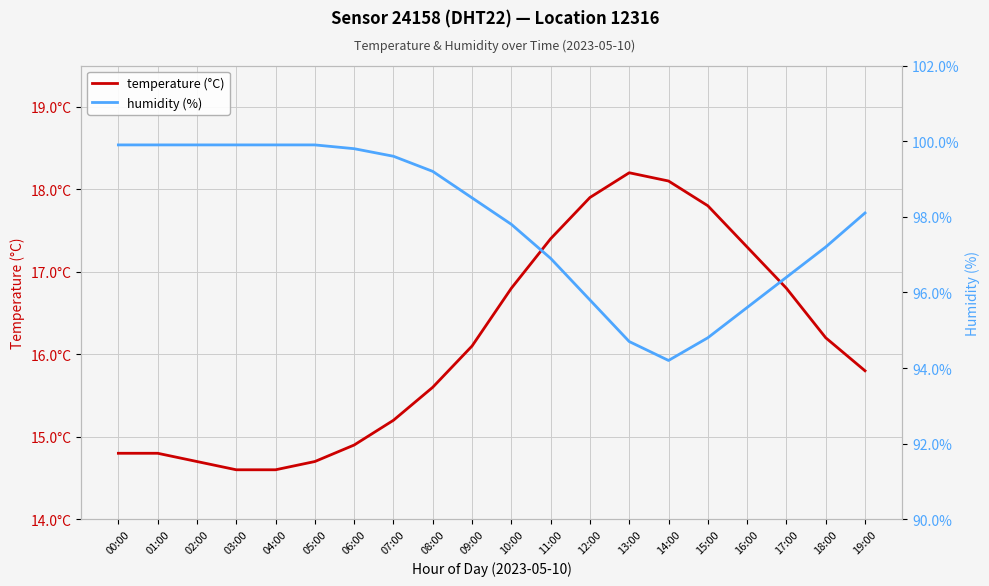

Is the value of temperature (°C) at 14:00 greater than the value of humidity (%) at 13:00?

No